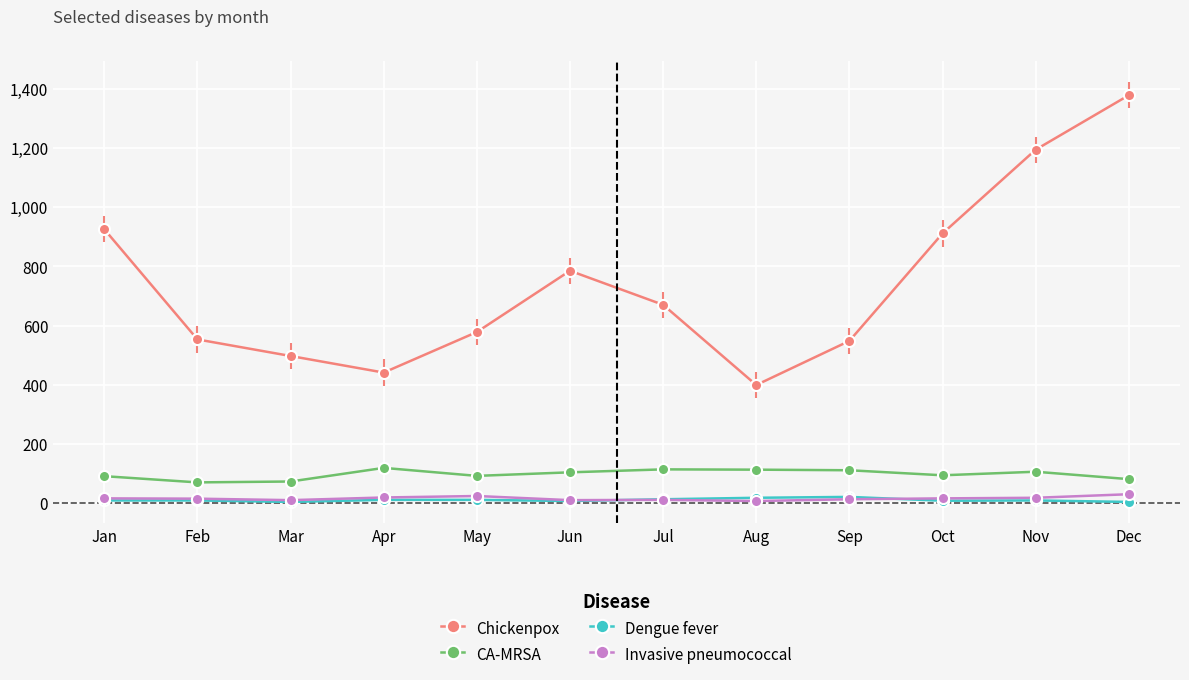

What is the value of the Chickenpox point at the 7th from the left?

670